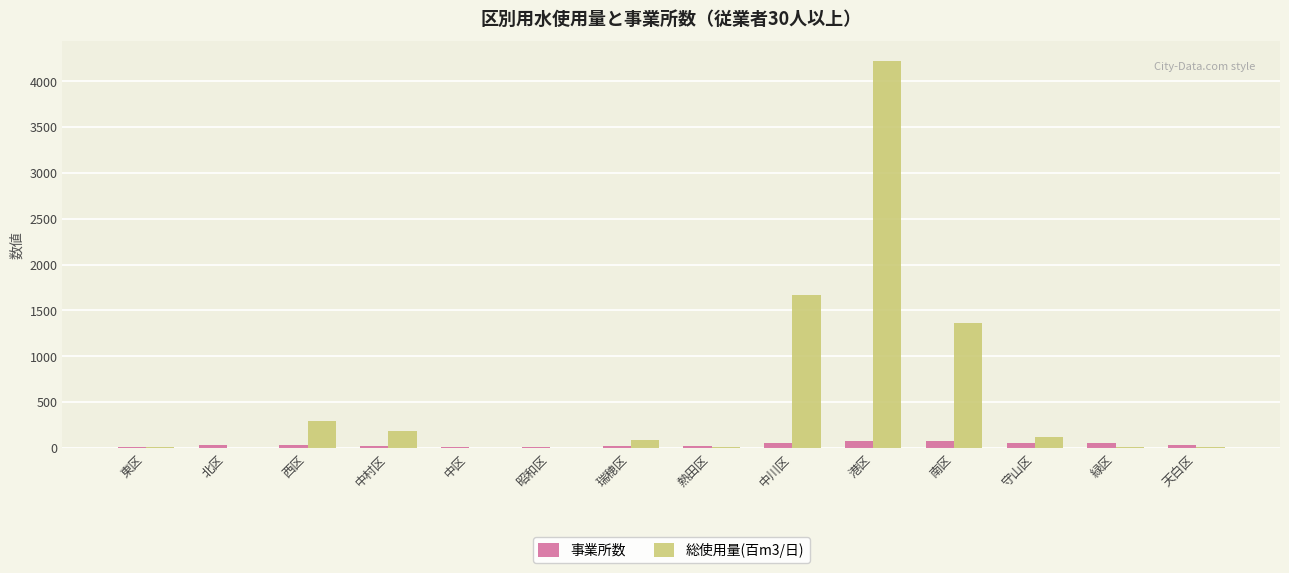

Which series has the largest total across all categories?

総使用量(百m3/日)